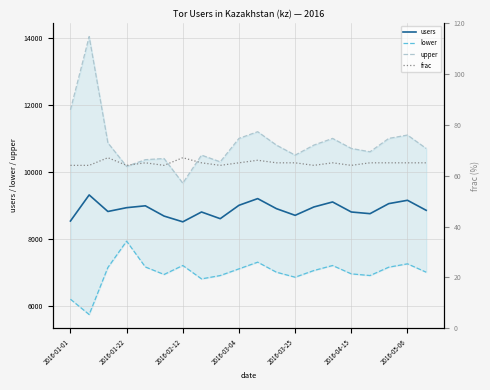

What is the highest value of the users series?

9310